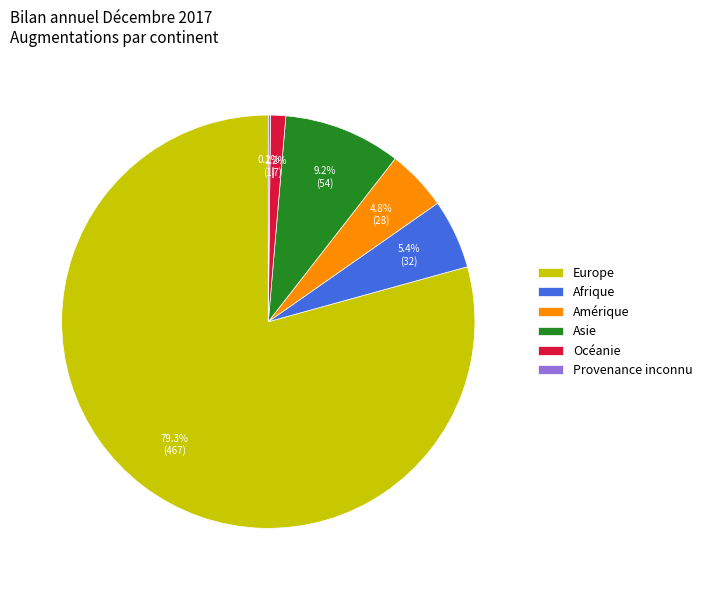

Combined, do Europe and Asie account for over 50%?

Yes